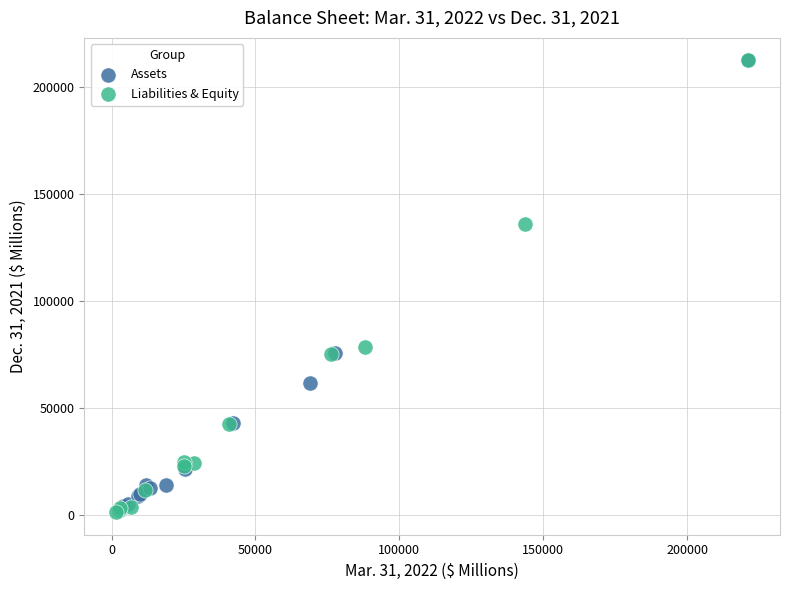

What are all the series names shown in the legend?

Assets, Liabilities & Equity